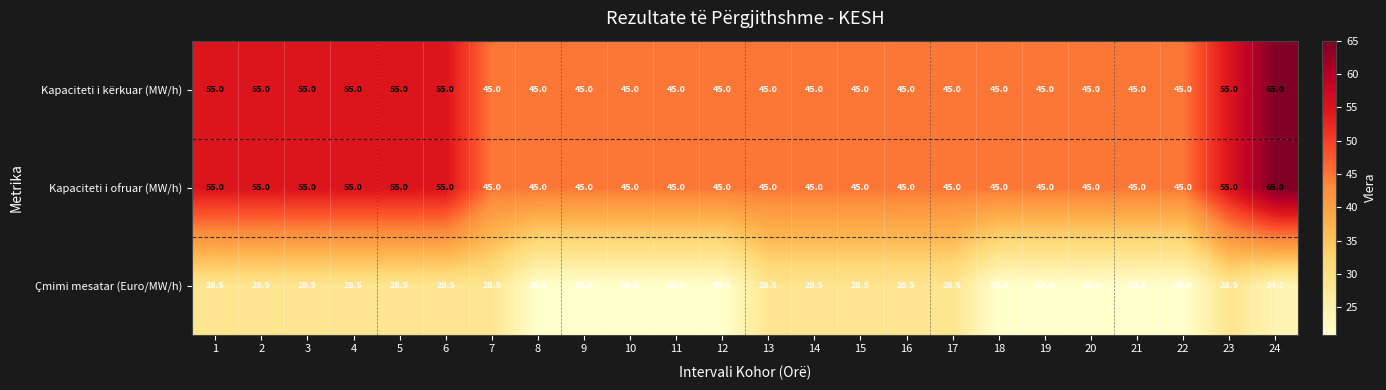

The value of Kapaciteti i kërkuar (MW/h) at 9 is 45.0. True or false?

True